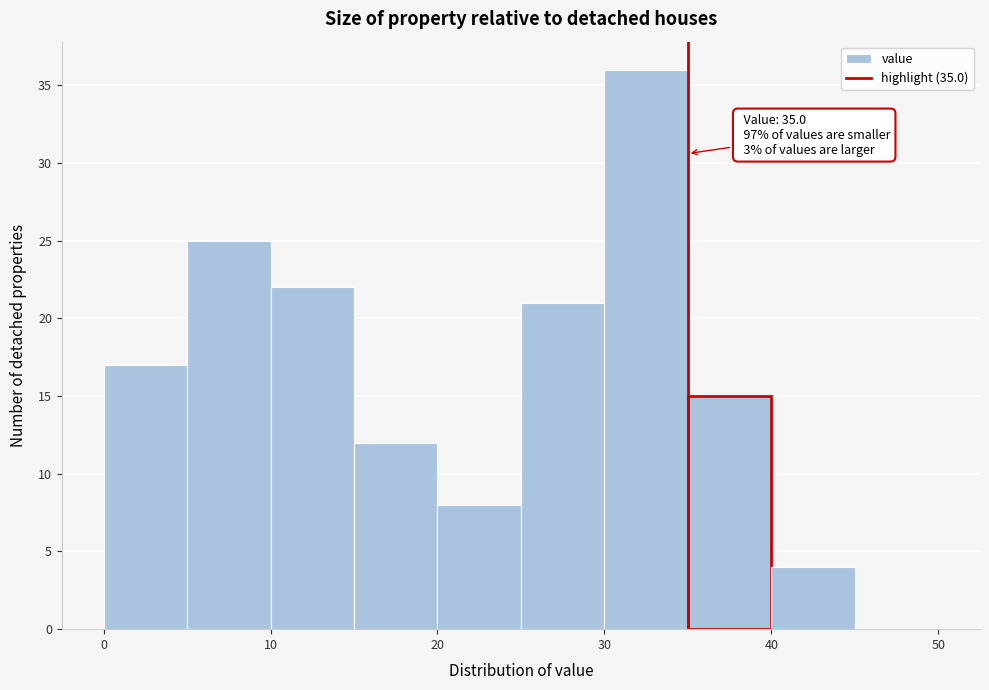

Which range on the x-axis has the tallest bar?

30 to 35